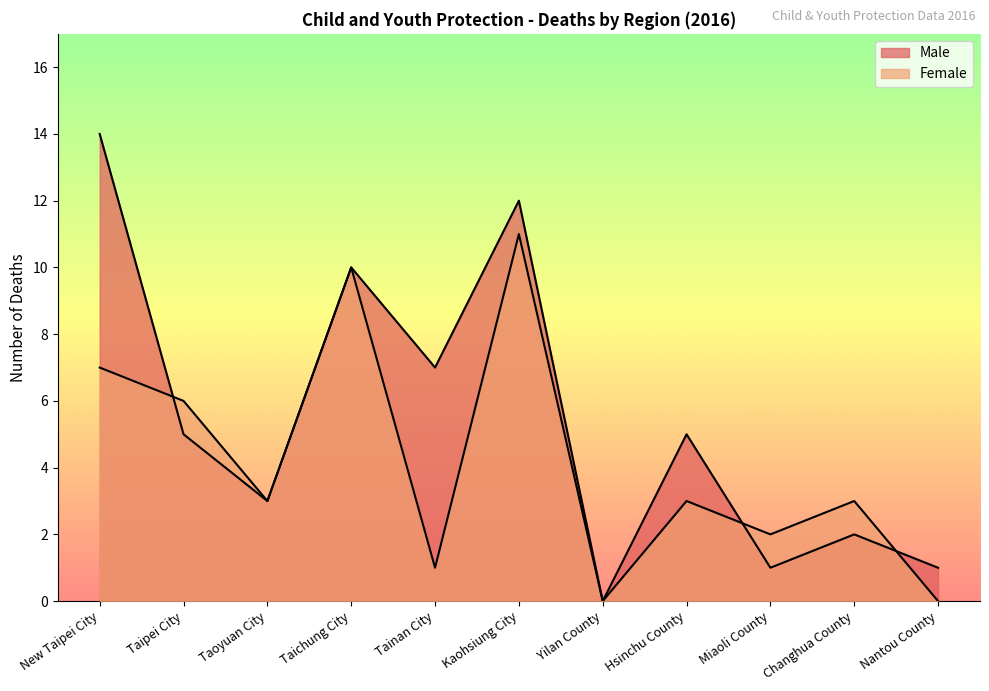

How many times do Male and Female cross each other?

3